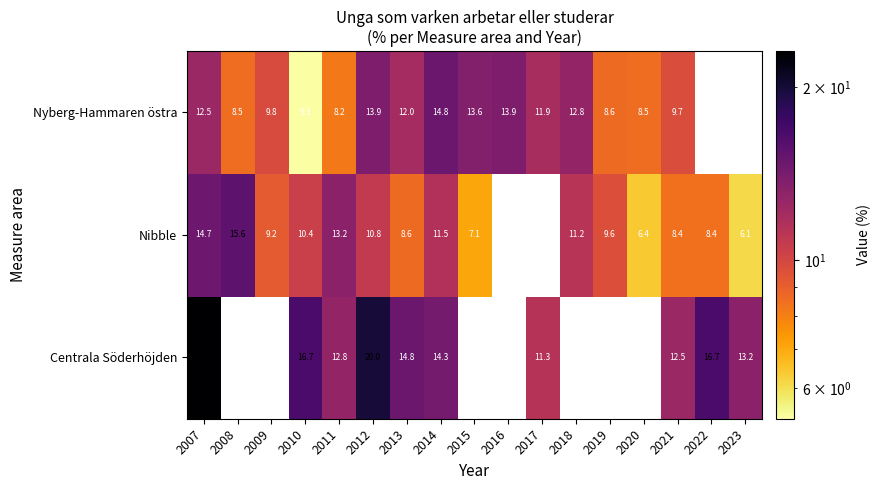

At how many categories does at least one series exceed 10?

14